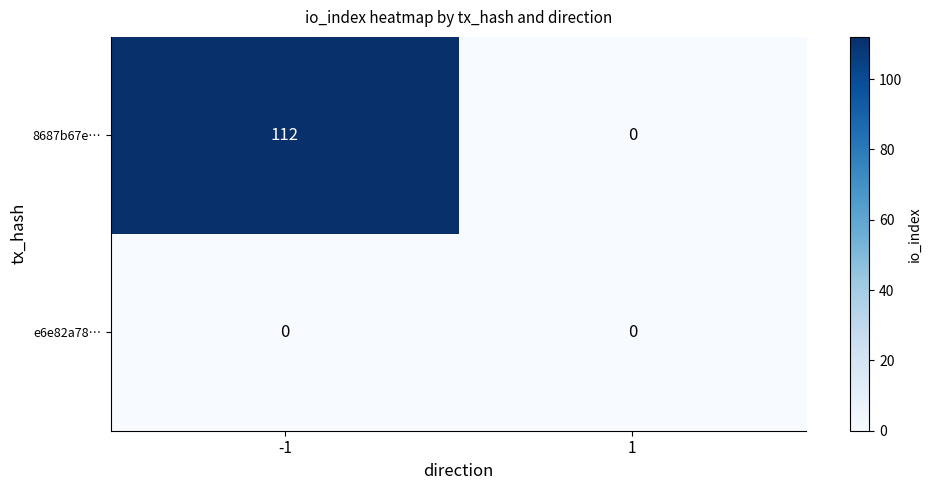

List the labels in order of 8687b67e… value, largest first.

-1, 1